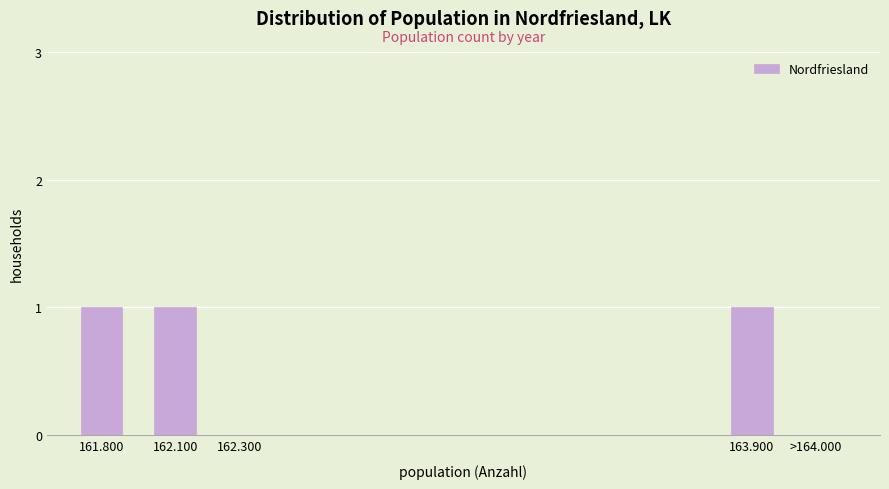

Reading right to left, extract all data points from this chart.

>164.000=0	163.900=1	162.300=0	162.100=1	161.800=1